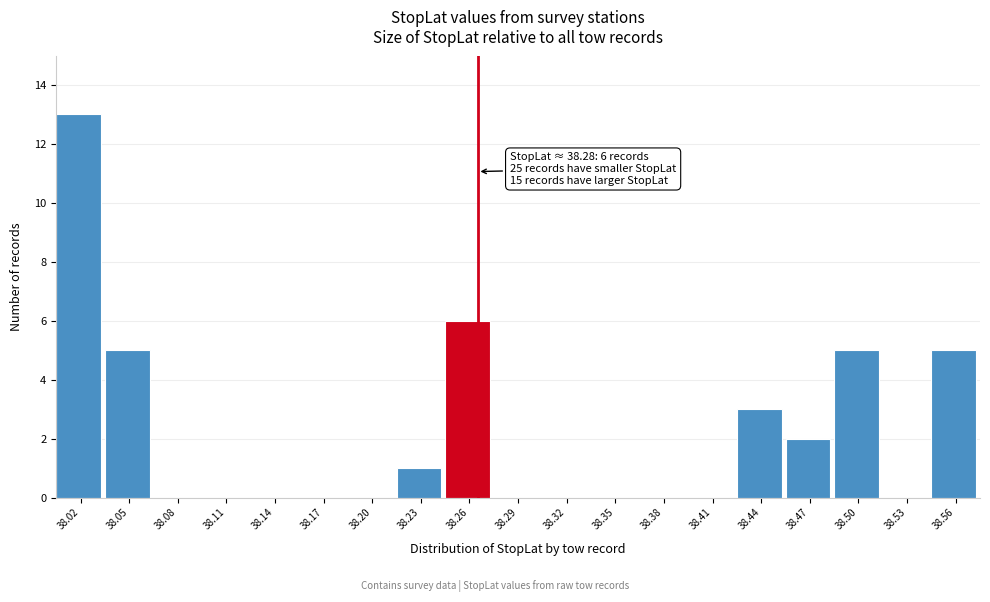

Reading left to right, list all the values displayed in this chart.

38.02=13	38.05=5	38.08=0	38.11=0	38.14=0	38.17=0	38.20=0	38.23=1	38.26=6	38.29=0	38.32=0	38.35=0	38.38=0	38.41=0	38.44=3	38.47=2	38.50=5	38.53=0	38.56=5